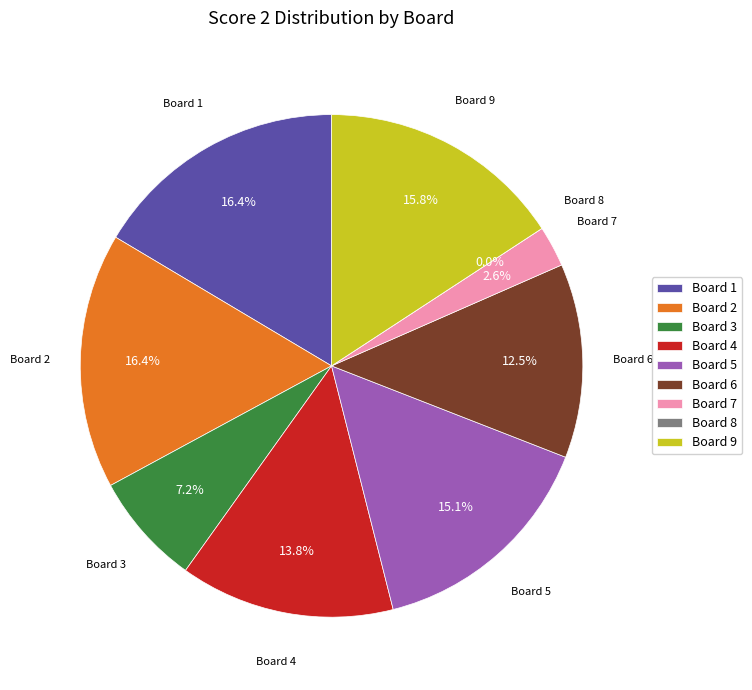

To the nearest percent, what is the combined percentage of 3 and 2?

24%